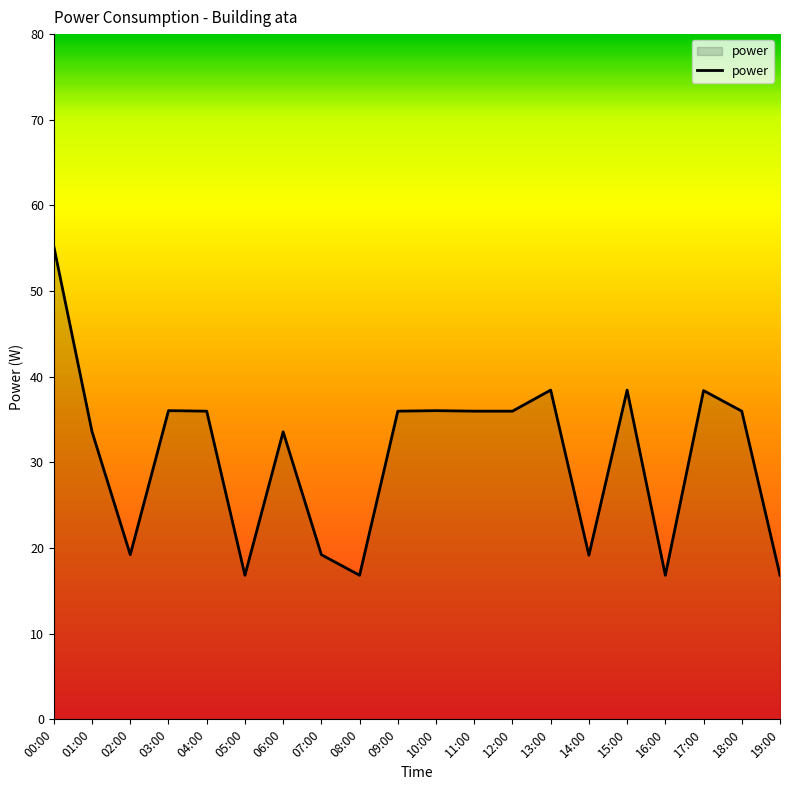

The chart shows a value of 19.2 at 14:00. True or false?

True